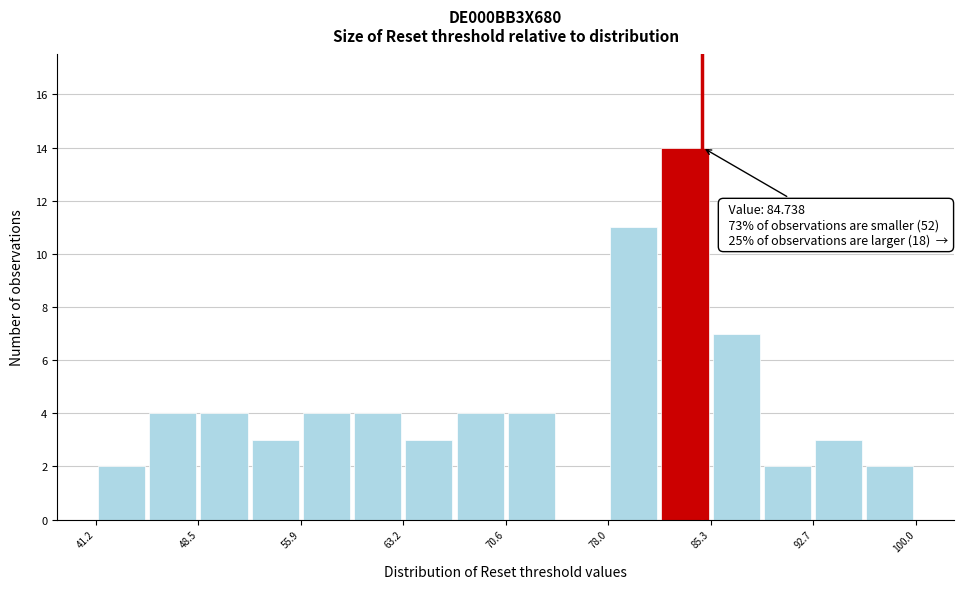

Around what value on the x-axis is the tallest bar? Give the approximate position of its centre, as read against the axis.

83